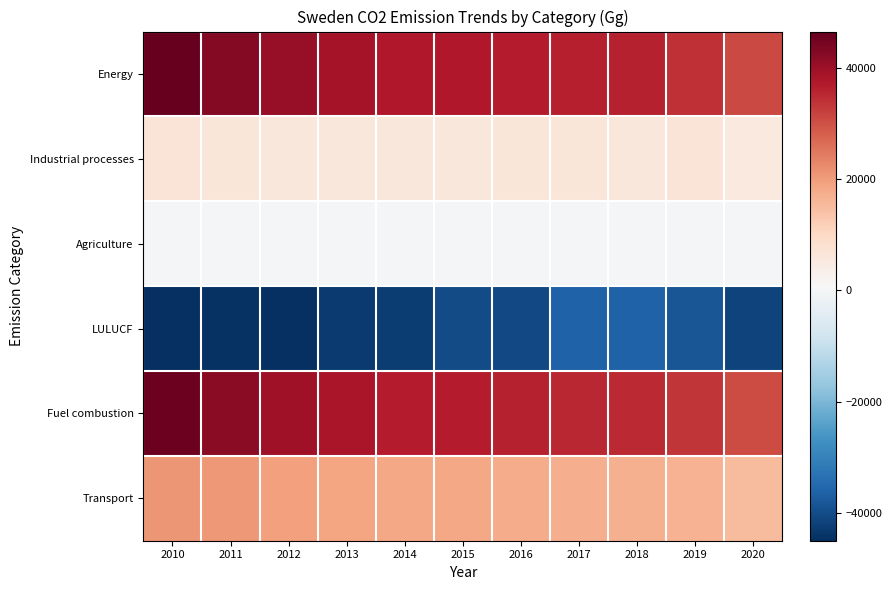

How many categories are shown in the chart?

11